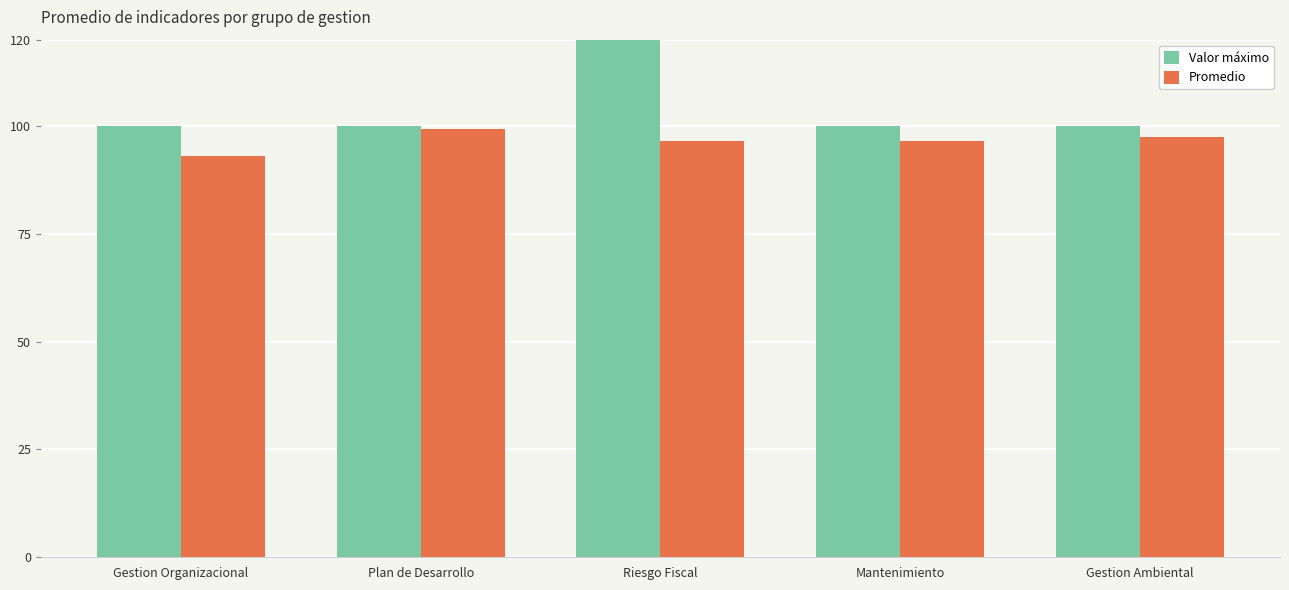

At which category is the sum across all series the highest?

Riesgo Fiscal